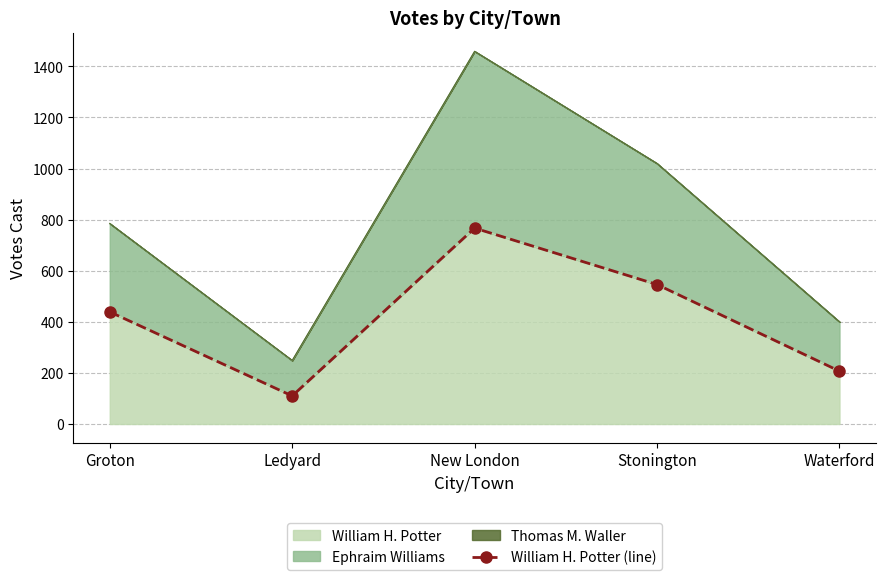

Reading right to left, what are all the values shown in this chart?

207	546	767	110	439